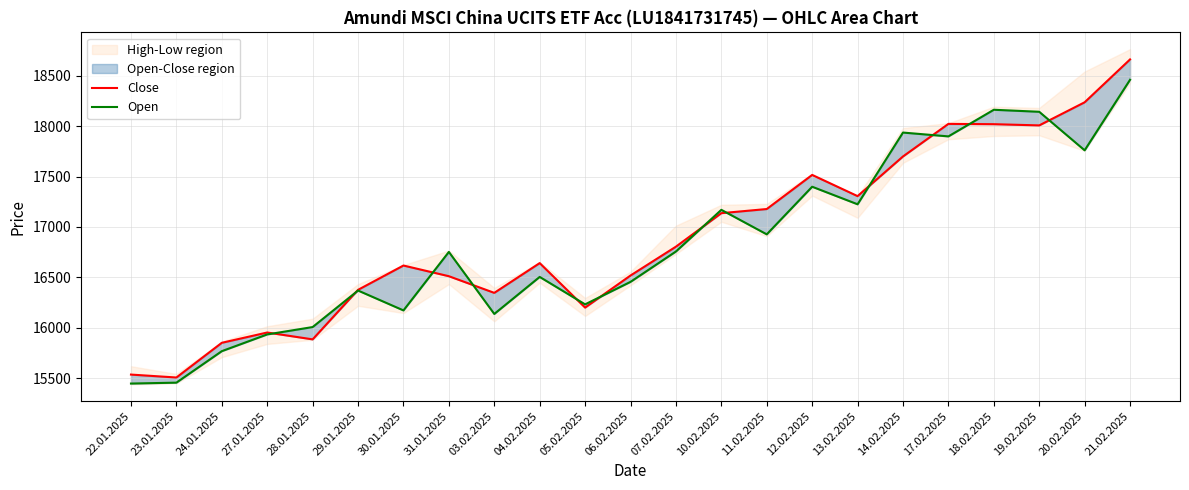

Between 24.01.2025 and 10.02.2025, which series saw the biggest shift?

Open